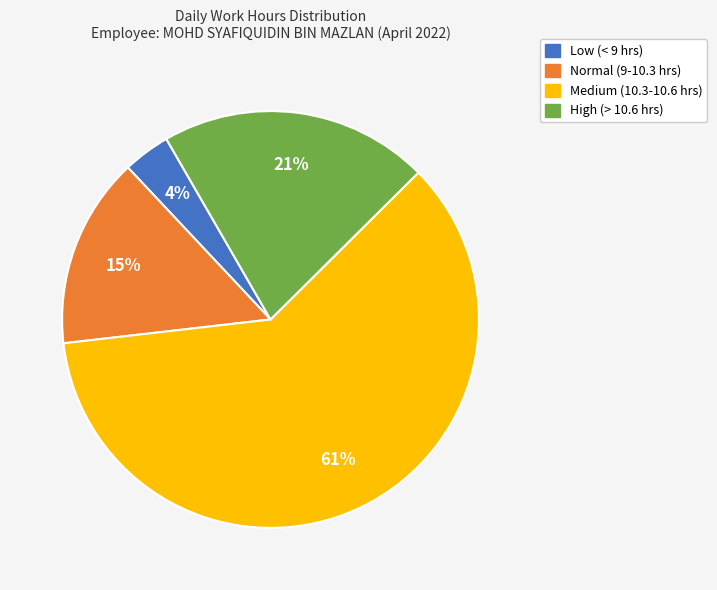

Is there a majority slice in this chart?

Yes